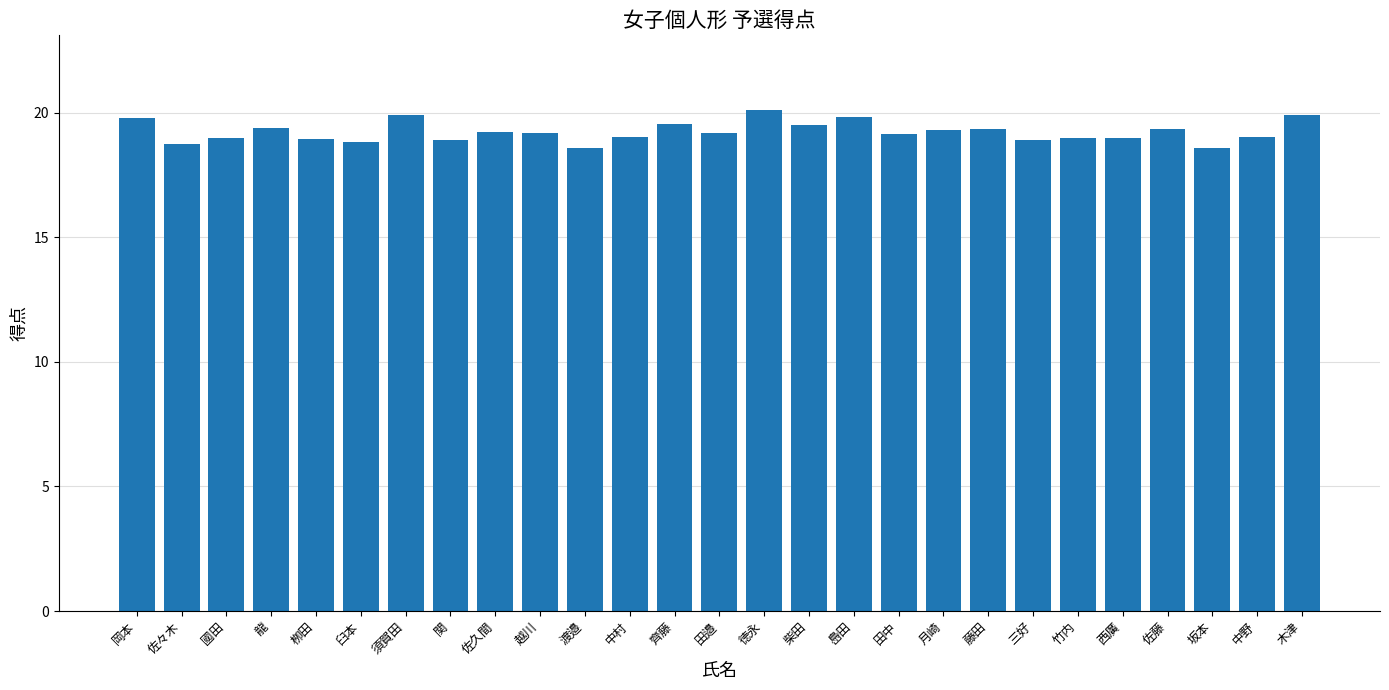

What is the change in value from 龍 to 須賀田?

+0.5